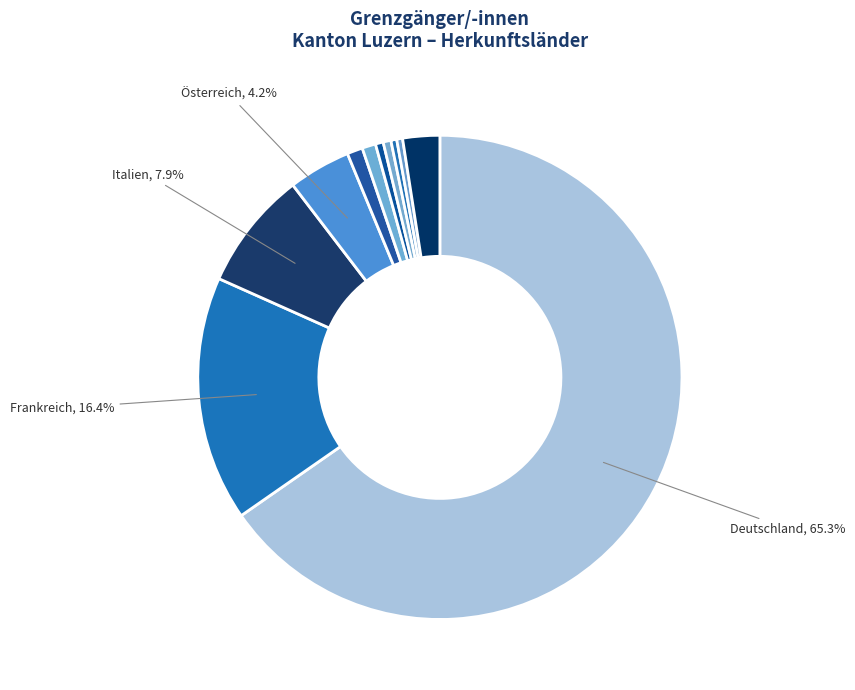

Is there any slice that represents more than half of the pie?

Yes